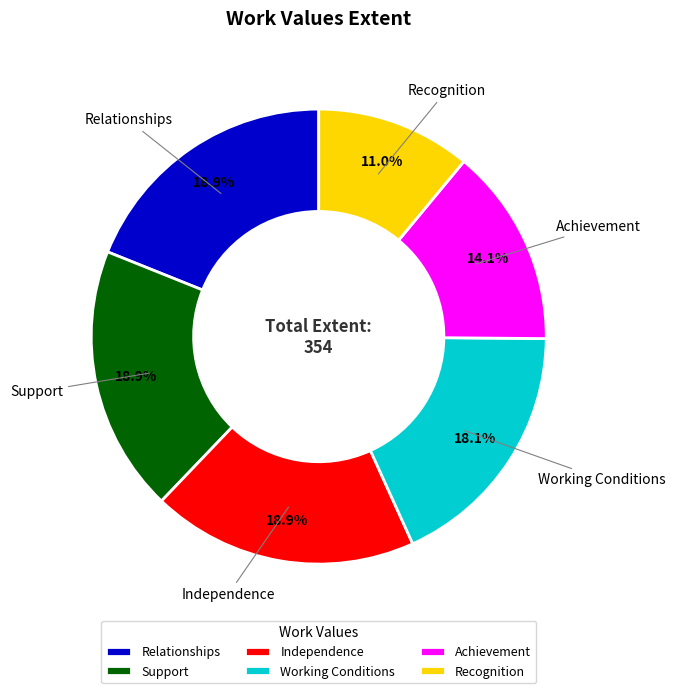

What percentage is NOT represented by Working Conditions?

81.9%